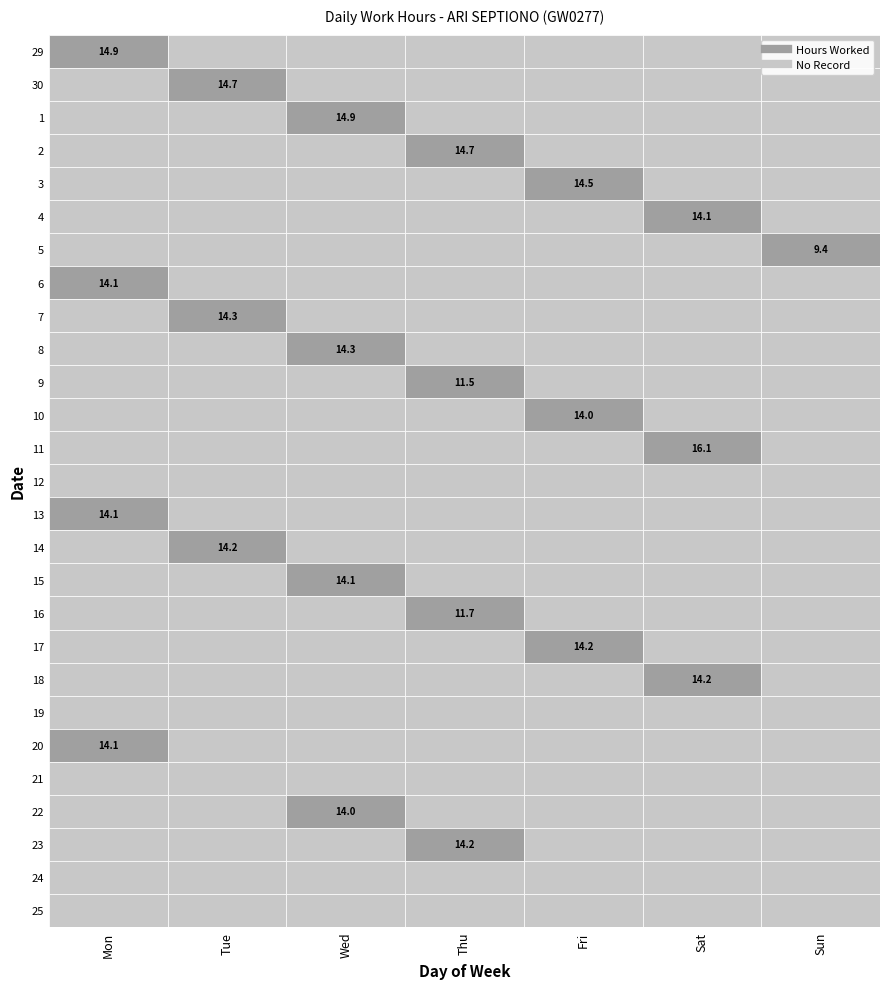

Reading left to right, what are all the values shown in this chart?

29: Mon=14.9	Tue=0.0	Wed=0.0	Thu=0.0	Fri=0.0	Sat=0.0	Sun=0.0
30: Mon=0.0	Tue=14.7	Wed=0.0	Thu=0.0	Fri=0.0	Sat=0.0	Sun=0.0
1: Mon=0.0	Tue=0.0	Wed=14.9	Thu=0.0	Fri=0.0	Sat=0.0	Sun=0.0
2: Mon=0.0	Tue=0.0	Wed=0.0	Thu=14.7	Fri=0.0	Sat=0.0	Sun=0.0
3: Mon=0.0	Tue=0.0	Wed=0.0	Thu=0.0	Fri=14.5	Sat=0.0	Sun=0.0
4: Mon=0.0	Tue=0.0	Wed=0.0	Thu=0.0	Fri=0.0	Sat=14.1	Sun=0.0
5: Mon=0.0	Tue=0.0	Wed=0.0	Thu=0.0	Fri=0.0	Sat=0.0	Sun=9.4
6: Mon=14.1	Tue=0.0	Wed=0.0	Thu=0.0	Fri=0.0	Sat=0.0	Sun=0.0
7: Mon=0.0	Tue=14.3	Wed=0.0	Thu=0.0	Fri=0.0	Sat=0.0	Sun=0.0
8: Mon=0.0	Tue=0.0	Wed=14.3	Thu=0.0	Fri=0.0	Sat=0.0	Sun=0.0
9: Mon=0.0	Tue=0.0	Wed=0.0	Thu=11.5	Fri=0.0	Sat=0.0	Sun=0.0
10: Mon=0.0	Tue=0.0	Wed=0.0	Thu=0.0	Fri=14.0	Sat=0.0	Sun=0.0
11: Mon=0.0	Tue=0.0	Wed=0.0	Thu=0.0	Fri=0.0	Sat=16.1	Sun=0.0
12: Mon=0.0	Tue=0.0	Wed=0.0	Thu=0.0	Fri=0.0	Sat=0.0	Sun=0.0
13: Mon=14.1	Tue=0.0	Wed=0.0	Thu=0.0	Fri=0.0	Sat=0.0	Sun=0.0
14: Mon=0.0	Tue=14.2	Wed=0.0	Thu=0.0	Fri=0.0	Sat=0.0	Sun=0.0
15: Mon=0.0	Tue=0.0	Wed=14.1	Thu=0.0	Fri=0.0	Sat=0.0	Sun=0.0
16: Mon=0.0	Tue=0.0	Wed=0.0	Thu=11.7	Fri=0.0	Sat=0.0	Sun=0.0
17: Mon=0.0	Tue=0.0	Wed=0.0	Thu=0.0	Fri=14.2	Sat=0.0	Sun=0.0
18: Mon=0.0	Tue=0.0	Wed=0.0	Thu=0.0	Fri=0.0	Sat=14.2	Sun=0.0
19: Mon=0.0	Tue=0.0	Wed=0.0	Thu=0.0	Fri=0.0	Sat=0.0	Sun=0.0
20: Mon=14.1	Tue=0.0	Wed=0.0	Thu=0.0	Fri=0.0	Sat=0.0	Sun=0.0
21: Mon=0.0	Tue=0.0	Wed=0.0	Thu=0.0	Fri=0.0	Sat=0.0	Sun=0.0
22: Mon=0.0	Tue=0.0	Wed=14.0	Thu=0.0	Fri=0.0	Sat=0.0	Sun=0.0
23: Mon=0.0	Tue=0.0	Wed=0.0	Thu=14.2	Fri=0.0	Sat=0.0	Sun=0.0
24: Mon=0.0	Tue=0.0	Wed=0.0	Thu=0.0	Fri=0.0	Sat=0.0	Sun=0.0
25: Mon=0.0	Tue=0.0	Wed=0.0	Thu=0.0	Fri=0.0	Sat=0.0	Sun=0.0